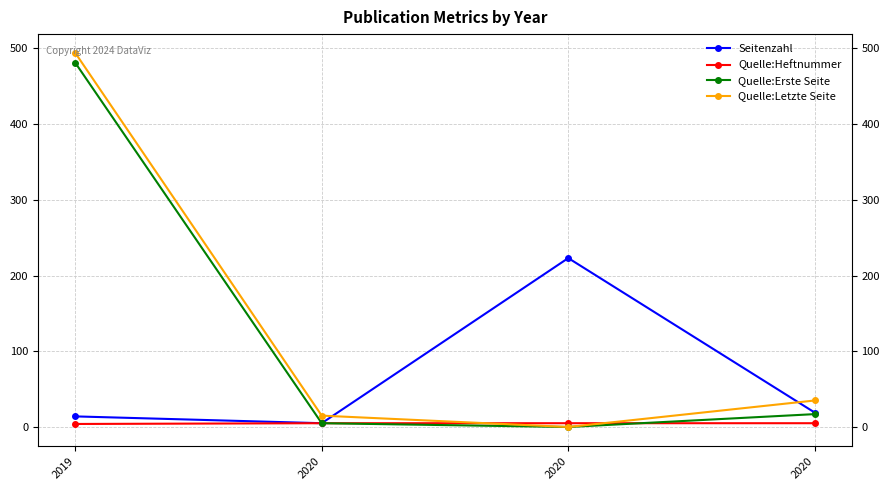

Rank the series at 2020 from lowest to highest value.

Seitenzahl, Quelle:Heftnummer, Quelle:Erste Seite, Quelle:Letzte Seite